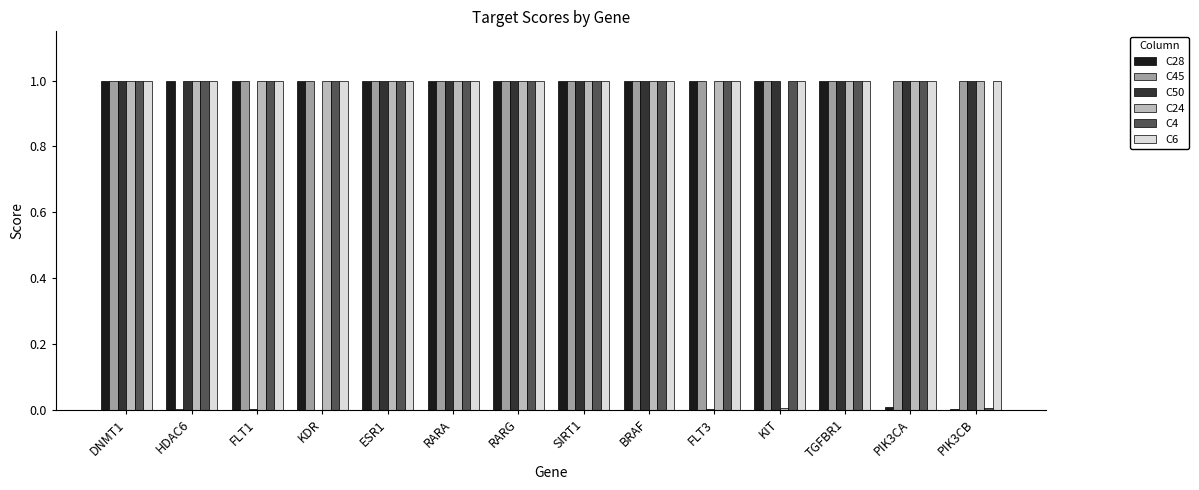

How many categories are shown in the chart?

14